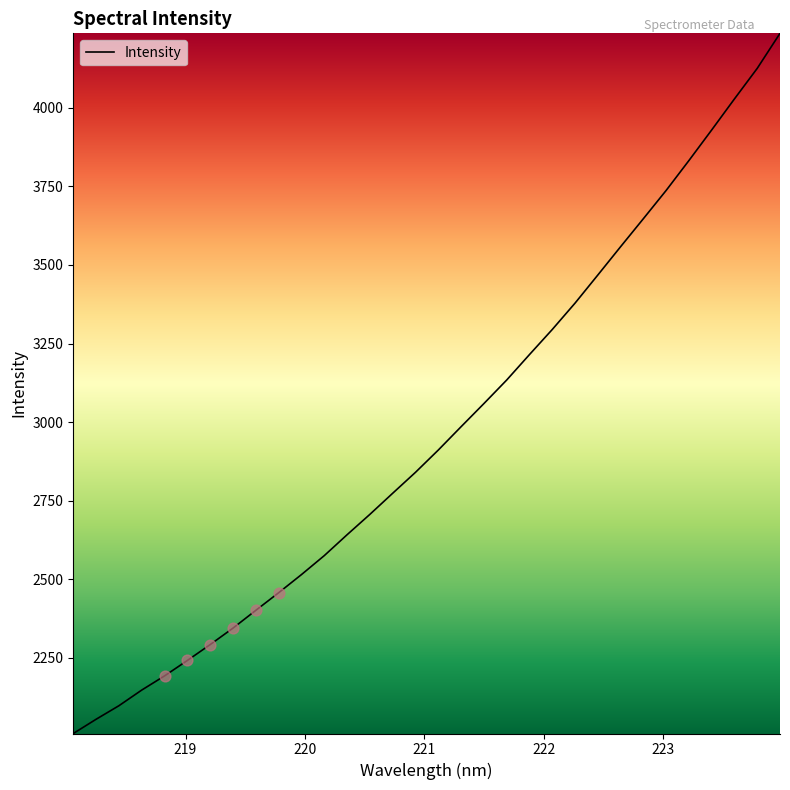

What is the greatest value displayed?

4237.5